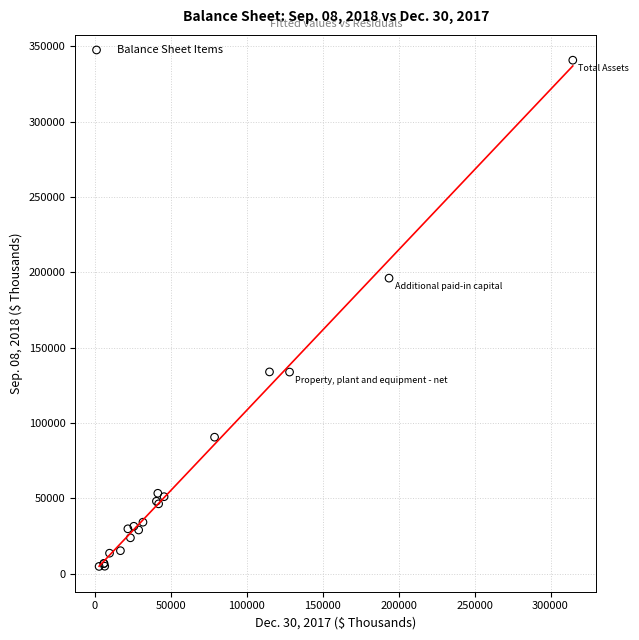

What Y value in the scatter plot is closest to 172747?

196082